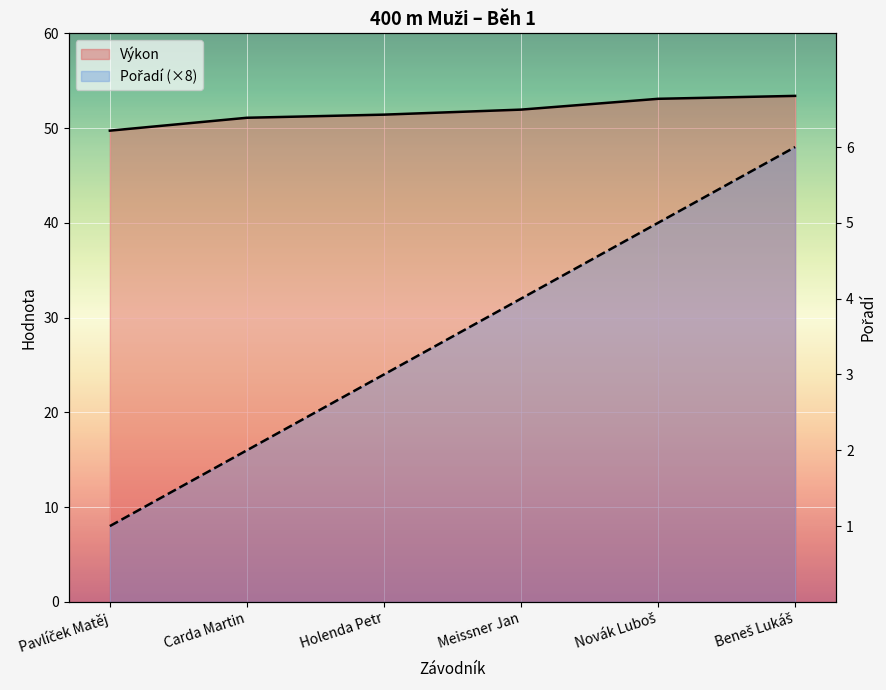

True or false: Výkon and Pořadí intersect in this chart.

False